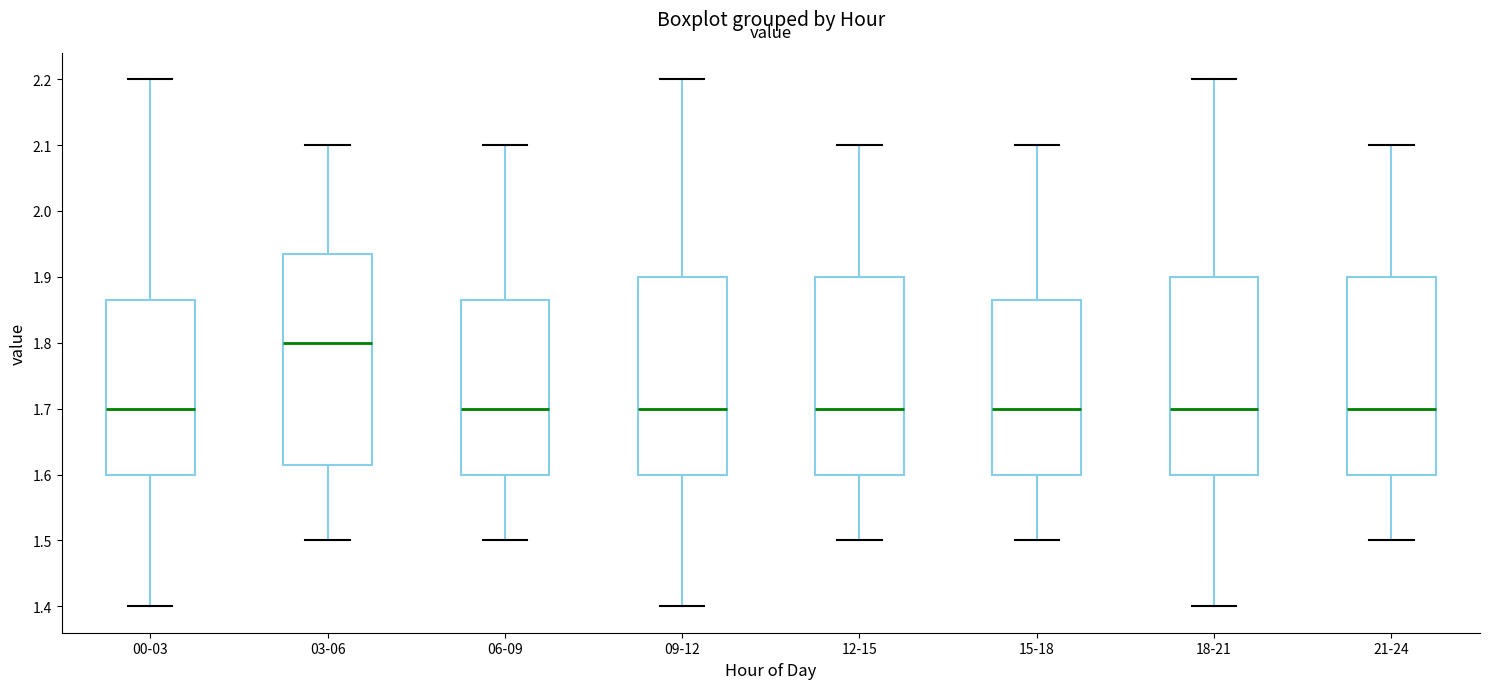

Where does the lower whisker of the box for 00-03 end on the y-axis? The values are not printed on the chart, so give them approximately, as read against the axis.

1.40